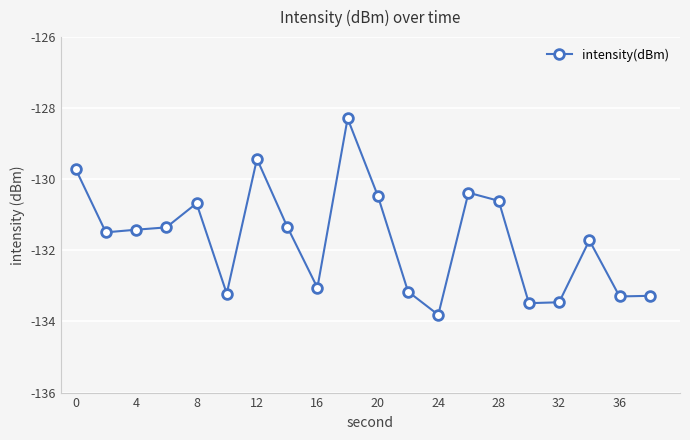

What is the sum of all values?

-2633.6